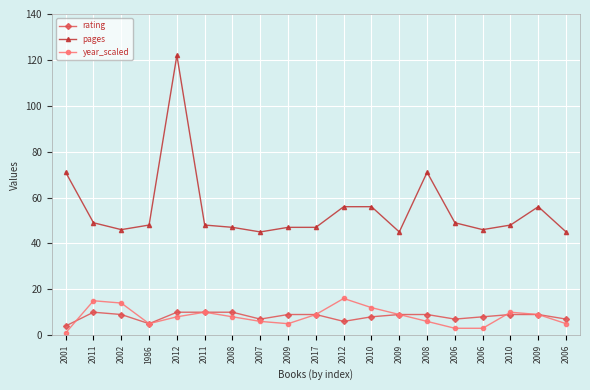

Reading left to right, what are all the values shown in this chart?

rating: 4	10	9	5	10	10	10	7	9	9	6	8	9	9	7	8	9	9	7
pages: 71	49	46	48	122	48	47	45	47	47	56	56	45	71	49	46	48	56	45
year_scaled: 1	15	14	5	8	10	8	6	5	9	16	12	9	6	3	3	10	9	5